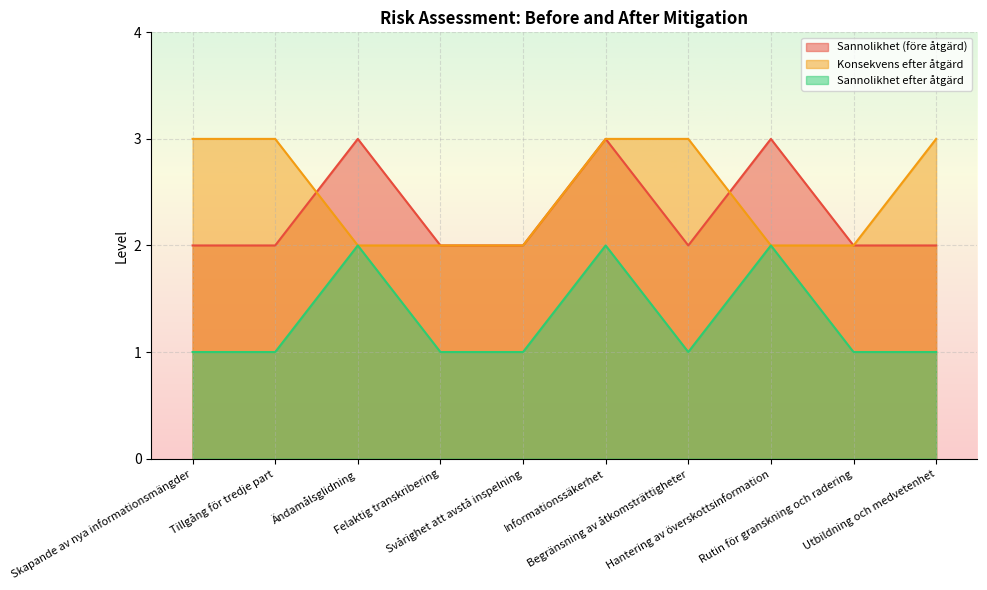

What are all the series names shown in the legend?

Sannolikhet (före åtgärd), Konsekvens efter åtgärd, Sannolikhet efter åtgärd